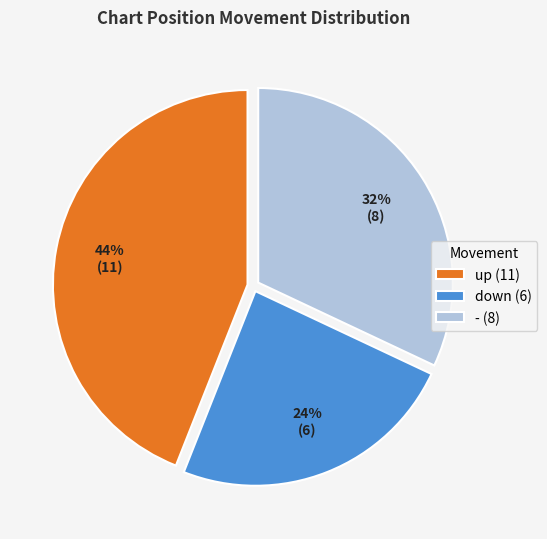

How many segments does this pie chart have?

3